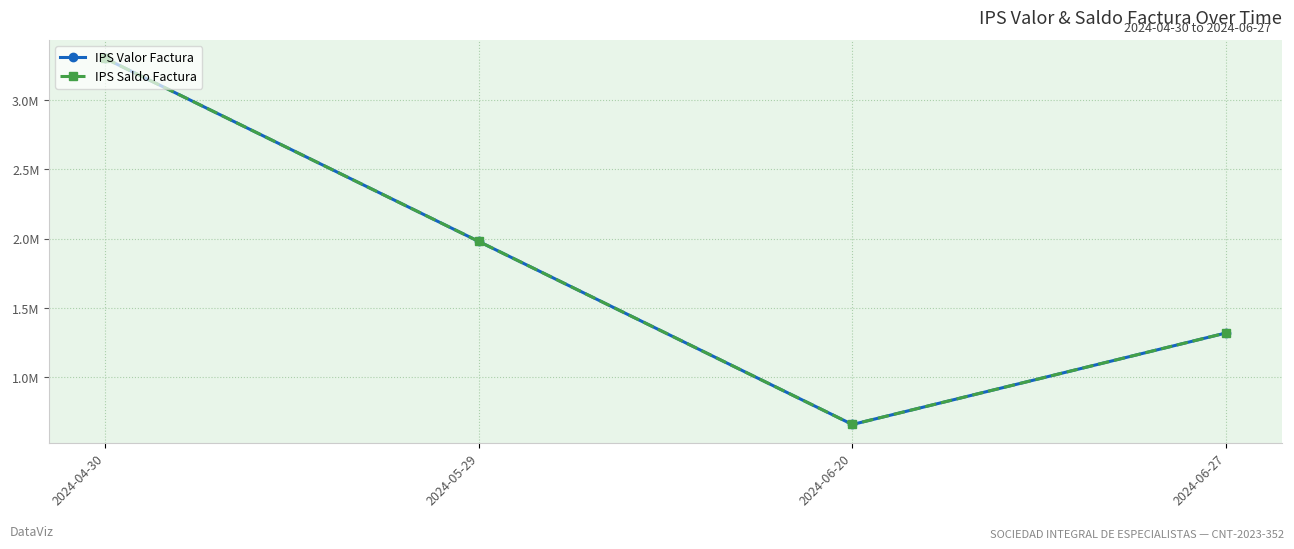

Is this an area chart (filled region under the line)?

No